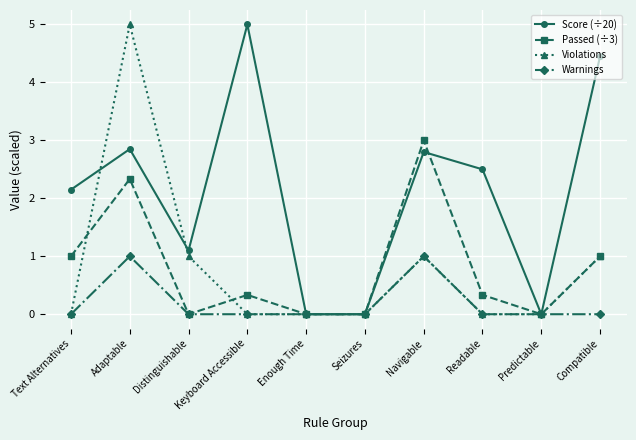

Is this an area chart (filled region under the line)?

No